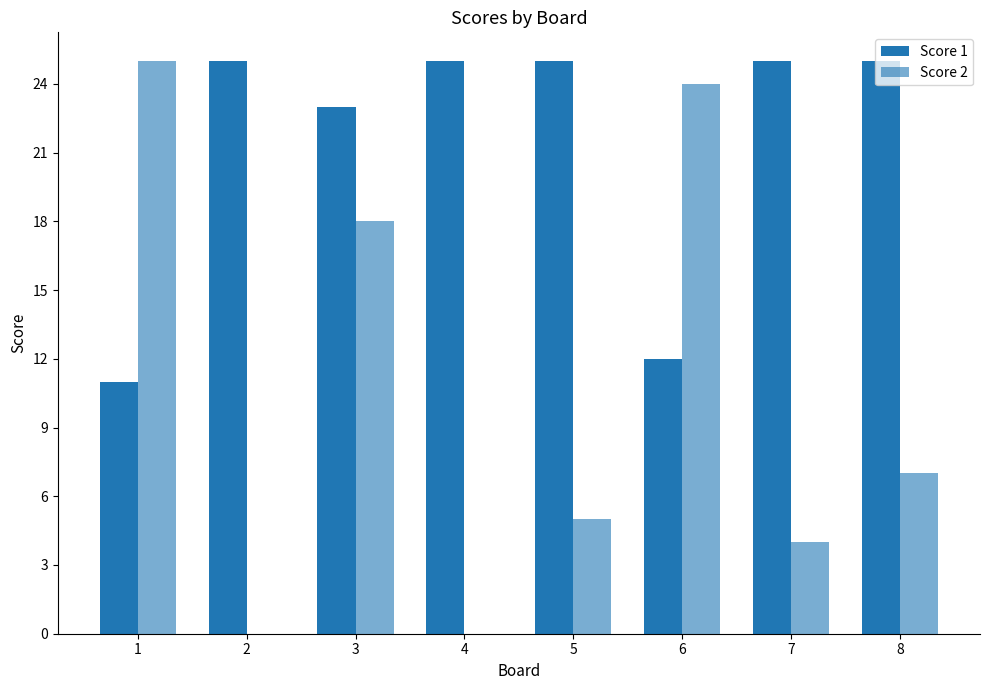

The value of Score 1 at 4 is 13. True or false?

False